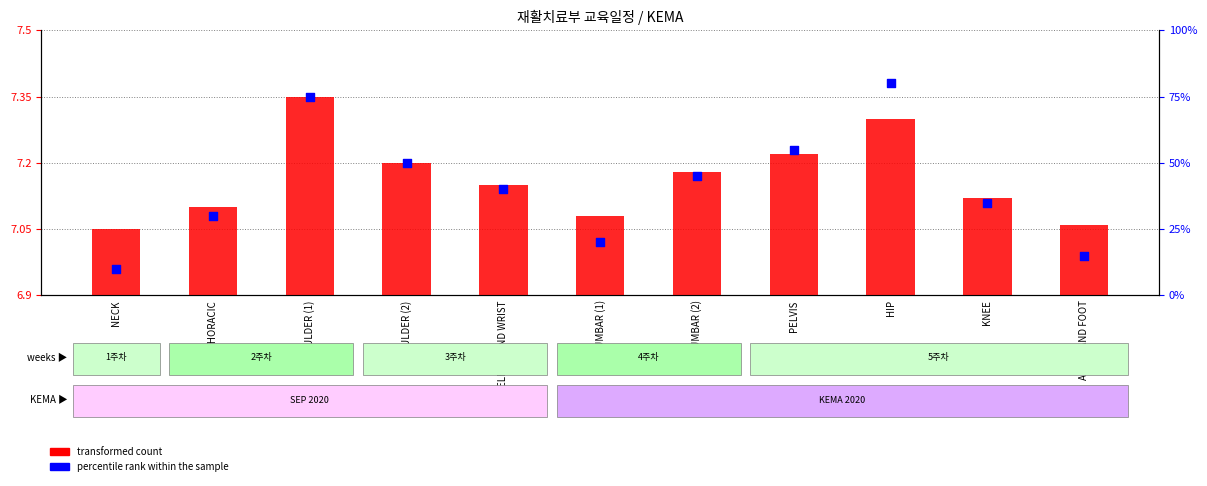

Which series has the widest spread of Y values?

percentile rank within the sample